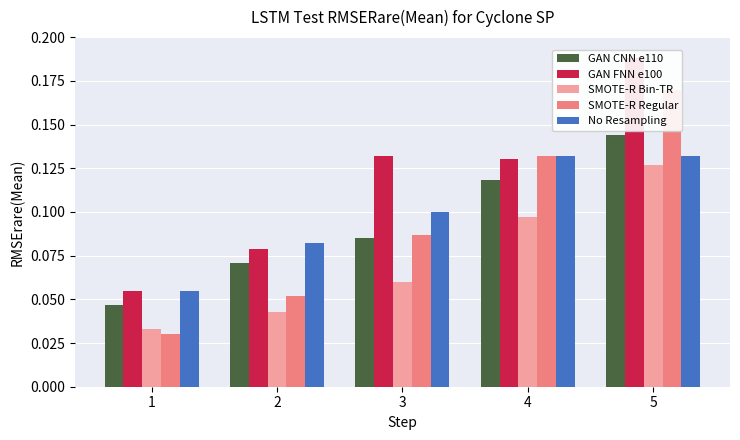

Between 3 and 5, which series saw the biggest shift?

SMOTE-R Regular